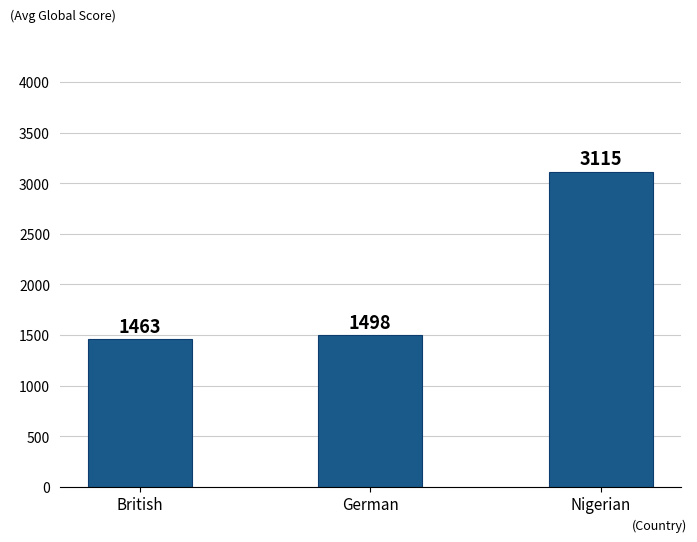

Reading left to right, extract all data points from this chart.

1463	1498	3115